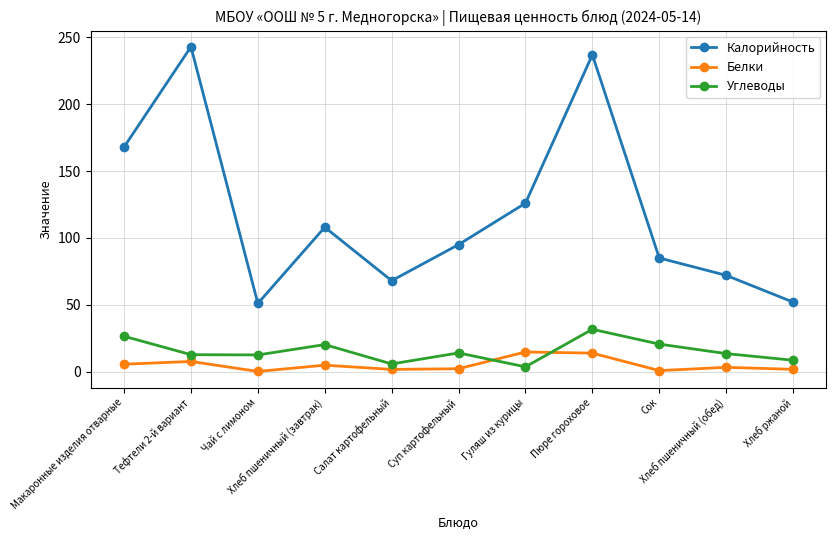

Count the number of categories in the chart.

11